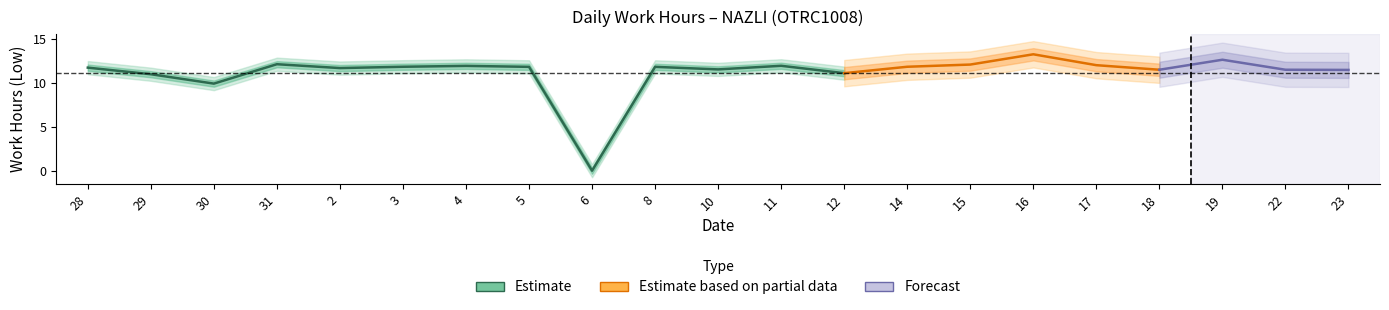

What is the label of the 14th point from the left?

14